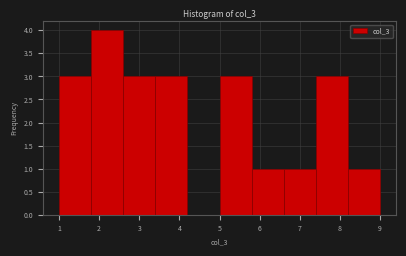

Reading left to right, transcribe this chart: for each bar, give the range it covers on the x-axis and its height. The values are not printed on the chart, so give them approximately, as read against the axis.

1.0 to 1.8: 3
1.8 to 2.6: 4
2.6 to 3.4: 3
3.4 to 4.2: 3
4.2 to 5.0: 0
5.0 to 5.8: 3
5.8 to 6.6: 1
6.6 to 7.4: 1
7.4 to 8.2: 3
8.2 to 9.0: 1